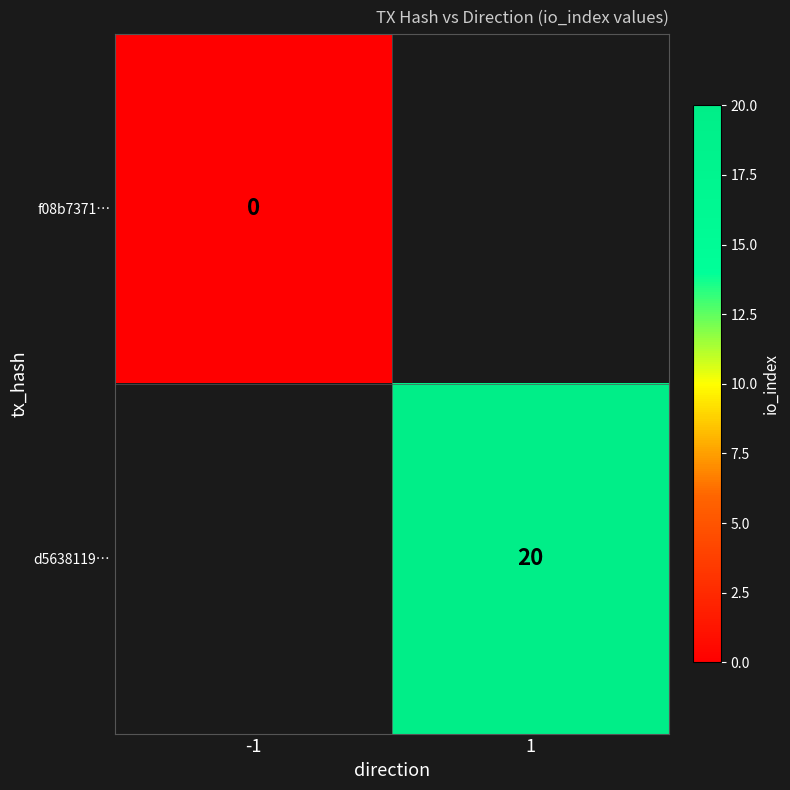

Rank the categories by d5638119… value from highest to lowest.

-1, 1